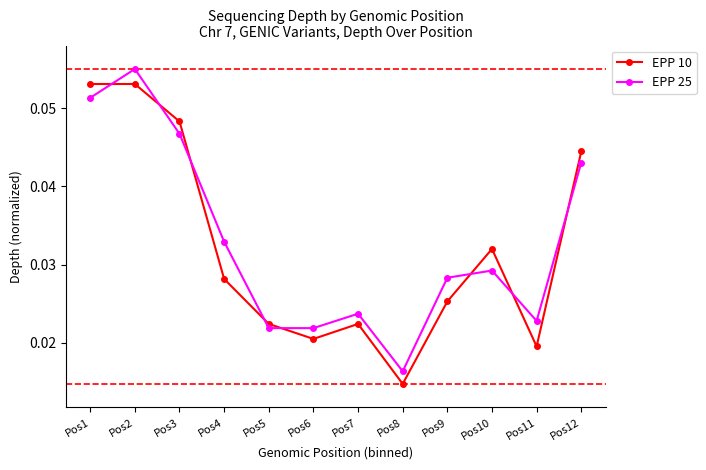

Which series changed the most between Pos4 and Pos8?

EPP 25